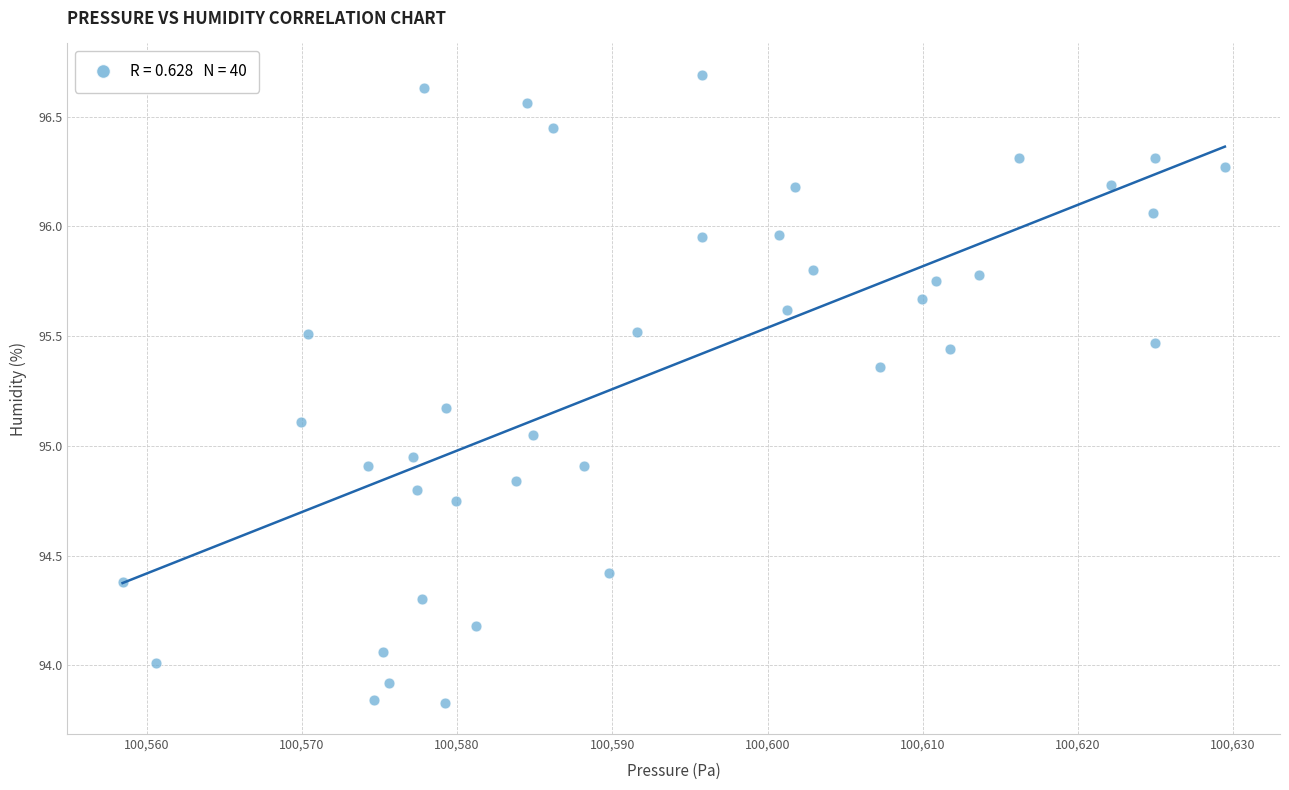

What is the range of Y values (max minus min)?

2.9